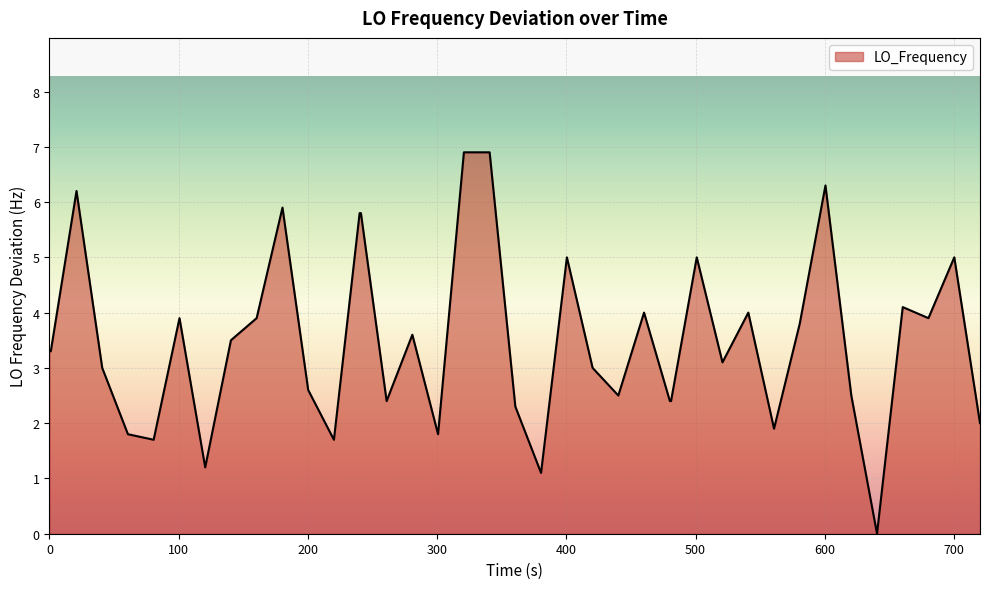

What is the maximum value shown in the chart?

6.9